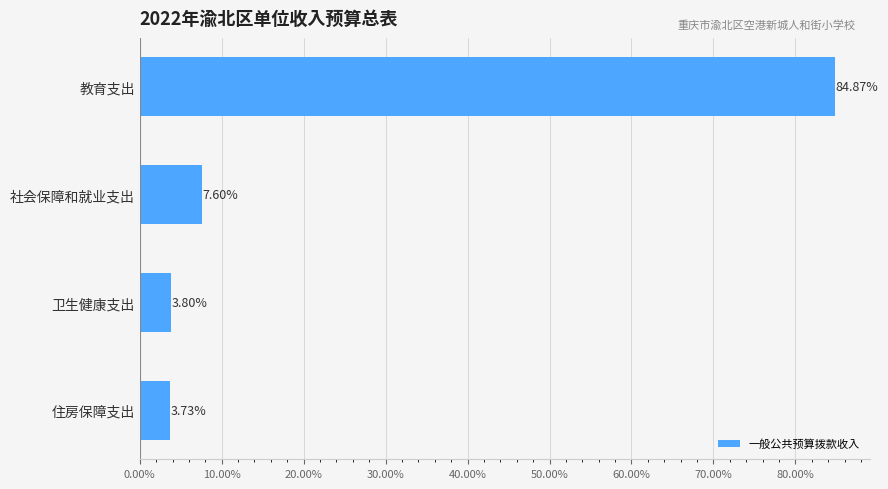

What is the label of the 2nd bar from the top?

社会保障和就业支出